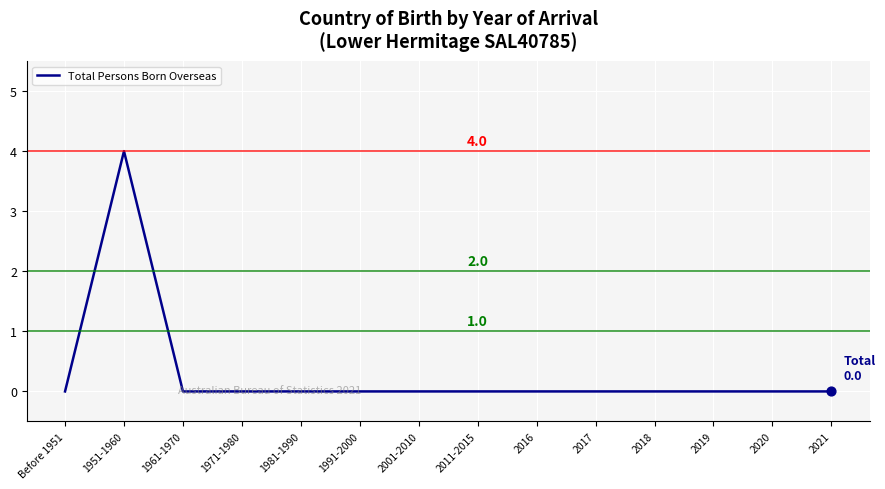

What is the change in value from 1951-1960 to 2021?

-4